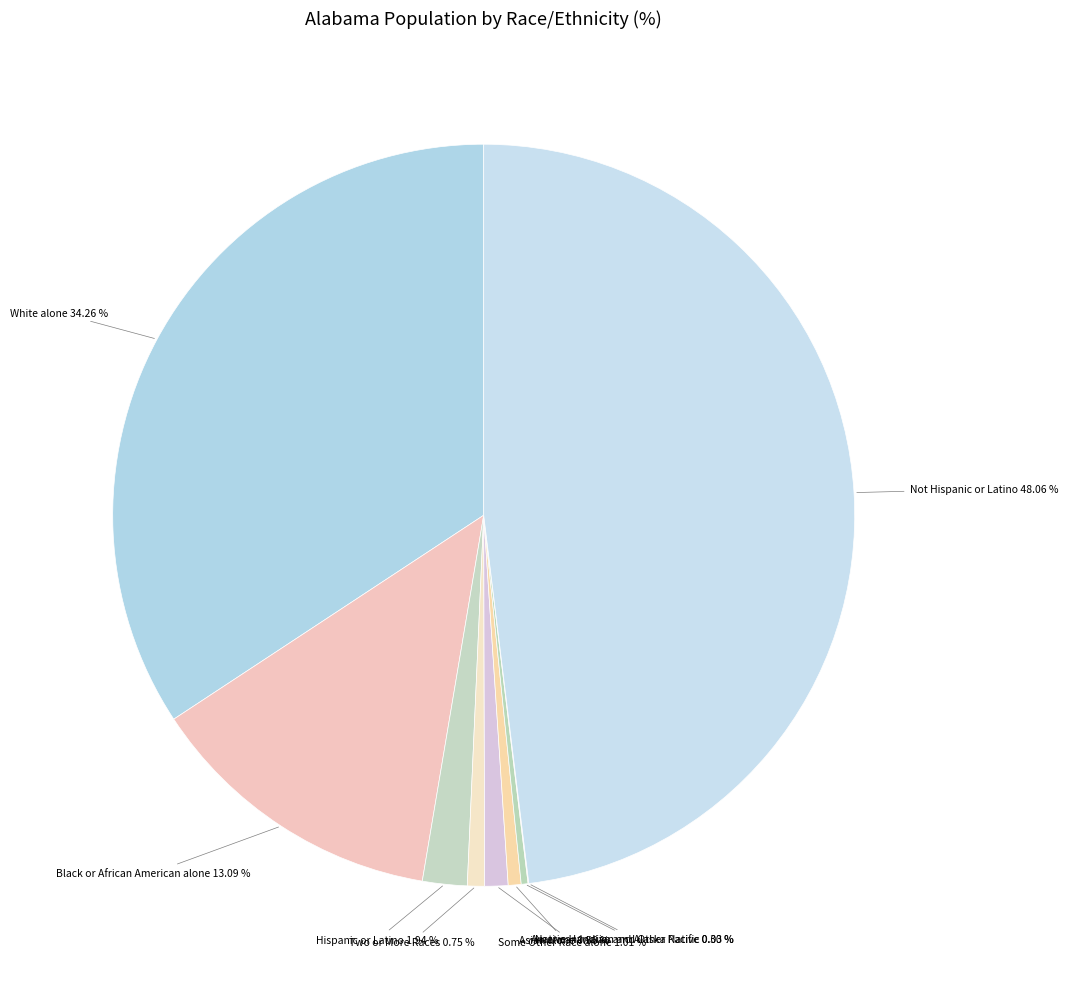

Is the sum of Some Other Race alone and Asian alone greater than half?

No